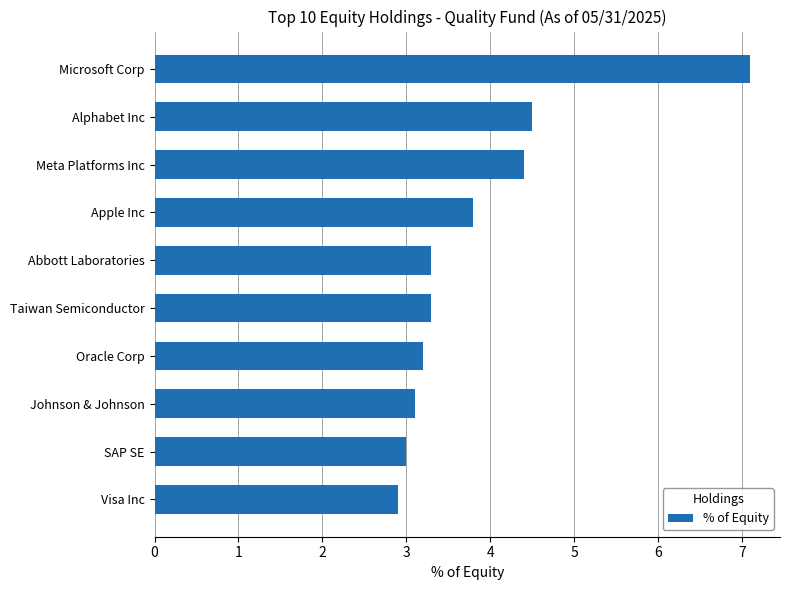

Reading top to bottom, list all the values displayed in this chart.

Microsoft Corp=7.1	Alphabet Inc=4.5	Meta Platforms Inc=4.4	Apple Inc=3.8	Abbott Laboratories=3.3	Taiwan Semiconductor=3.3	Oracle Corp=3.2	Johnson & Johnson=3.1	SAP SE=3.0	Visa Inc=2.9